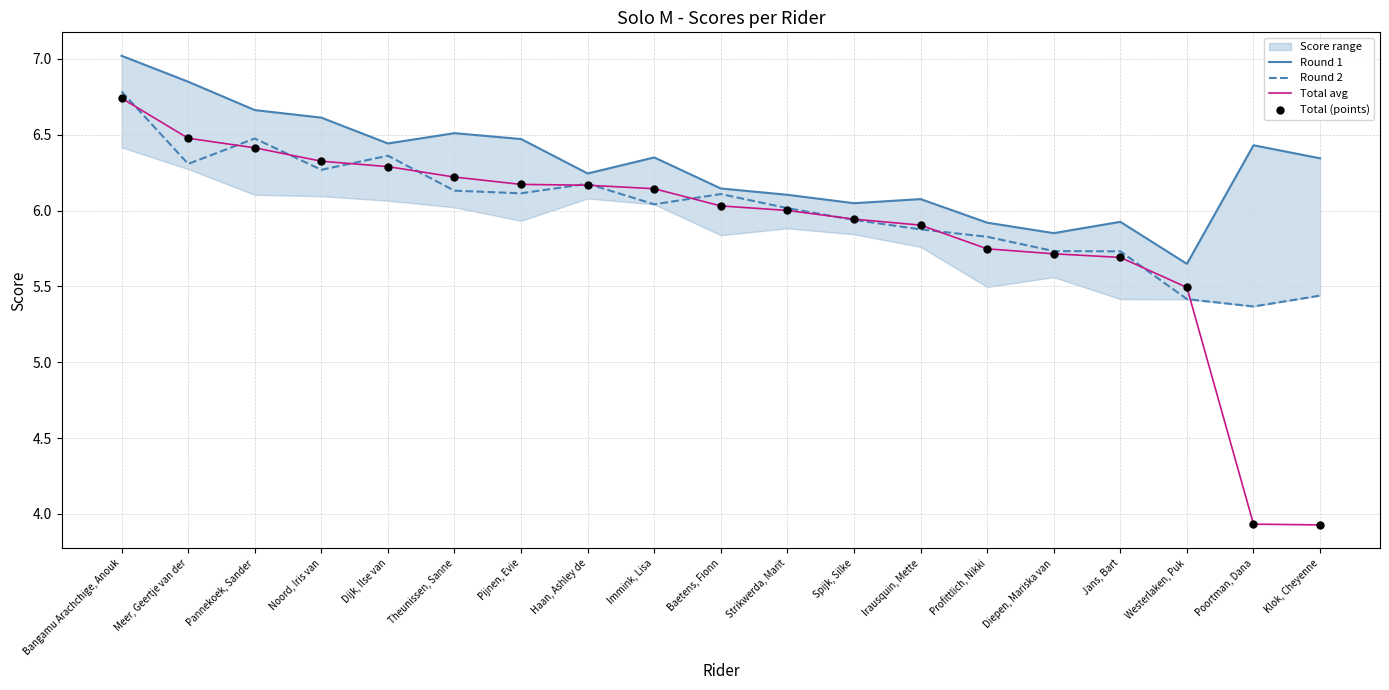

True or false: Total avg has a value of 5.9 at Poortman, Dana.

False